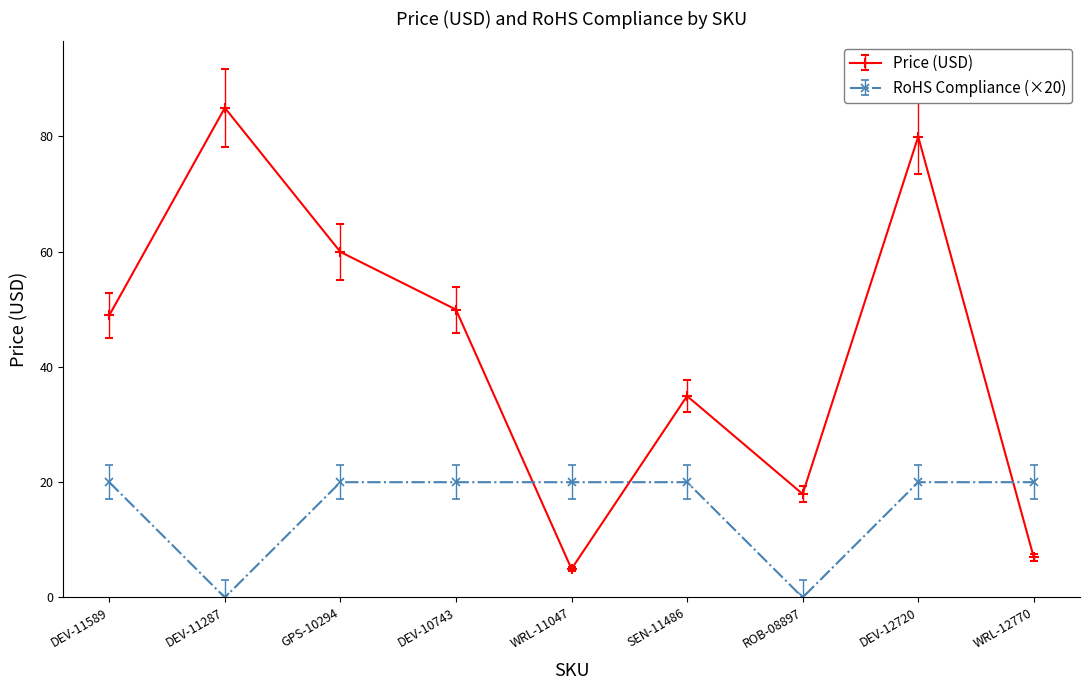

Rank the series by their maximum value, from highest to lowest.

Price (USD), RoHS Compliance (×20)